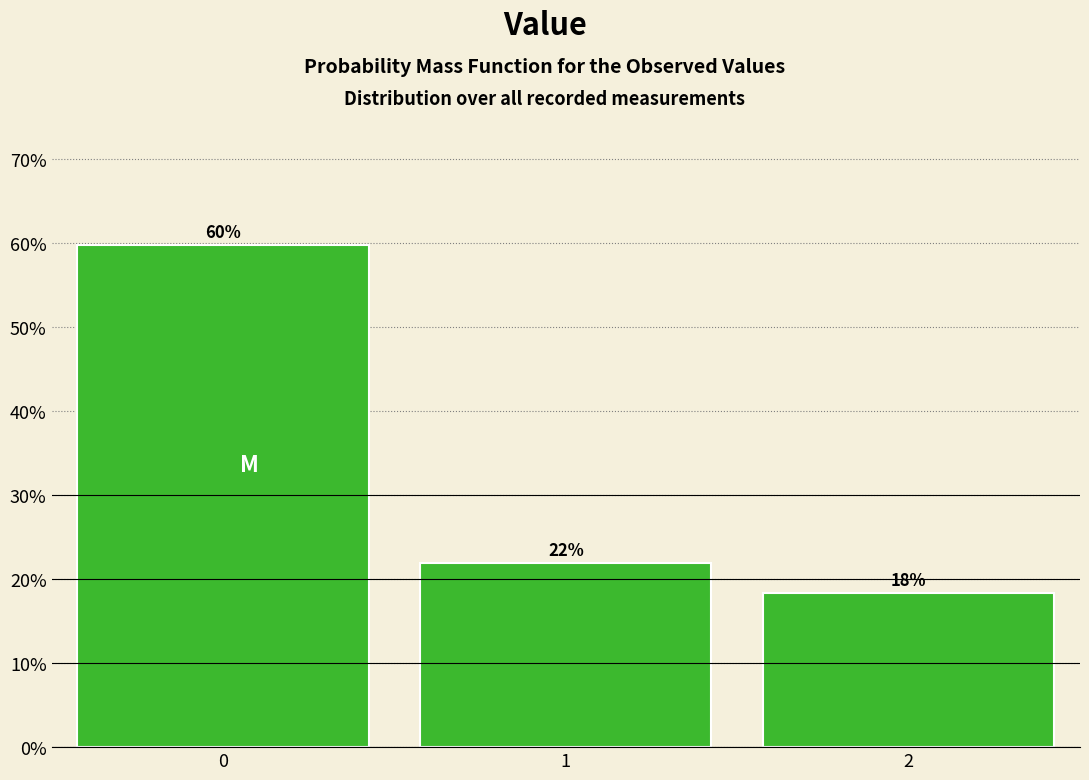

Over which range of the x-axis is the bar tallest?

-0.5 to 0.5